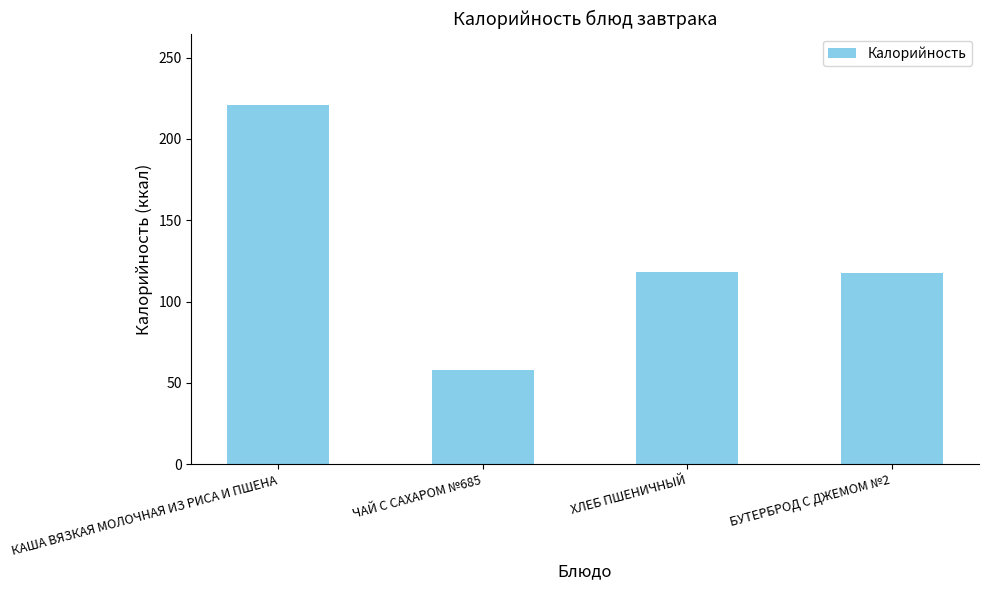

Is it true that the value at ХЛЕБ ПШЕНИЧНЫЙ is 179.6?

False